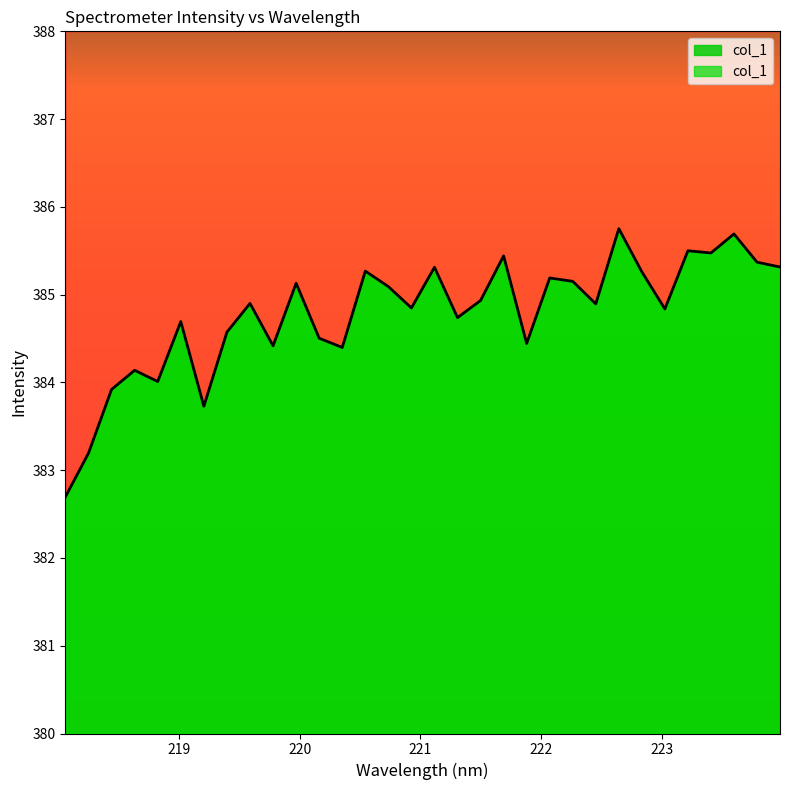

The value at 222.6447 is 191.9. True or false?

False